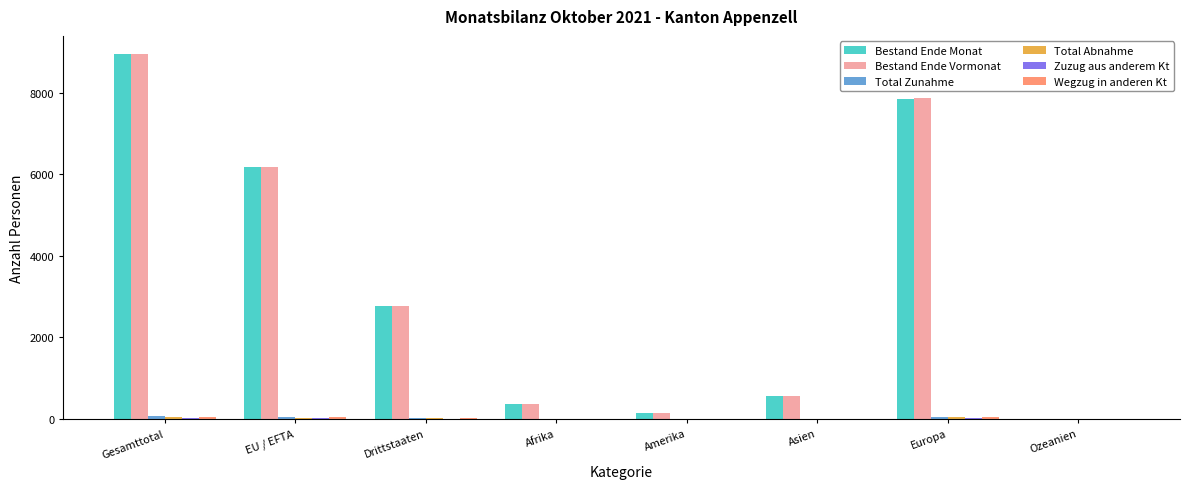

Are the bars horizontal?

No